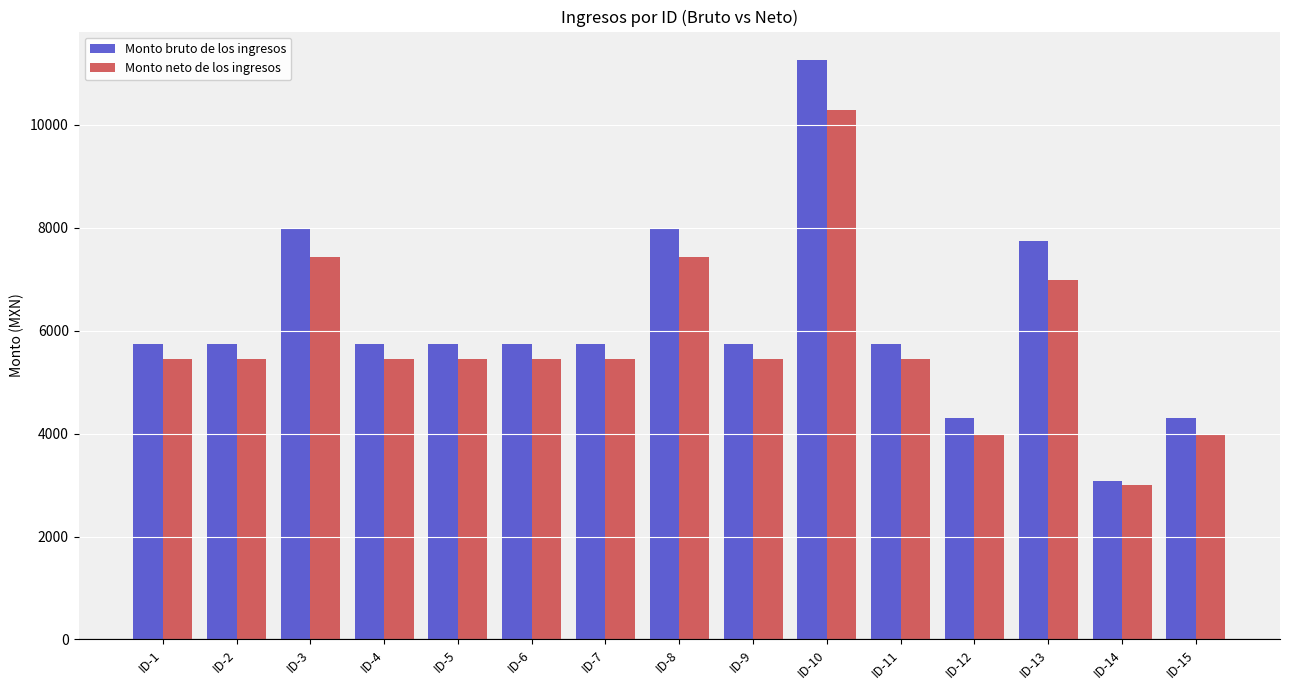

Reading left to right, transcribe all the data shown in this chart.

Monto bruto de los ingresos: 5750.0	5750.0	8000.0	5750.0	5750.0	5750.0	5750.0	8000.0	5750.0	11250.0	5750.0	4308.3	7750.0	3080.0	4308.3
Monto neto de los ingresos: 5457.3	5457.3	7438.1	5457.3	5457.3	5457.3	5457.3	7438.1	5457.3	10285.9	5457.3	4000.0	6982.1	3000.0	4000.0